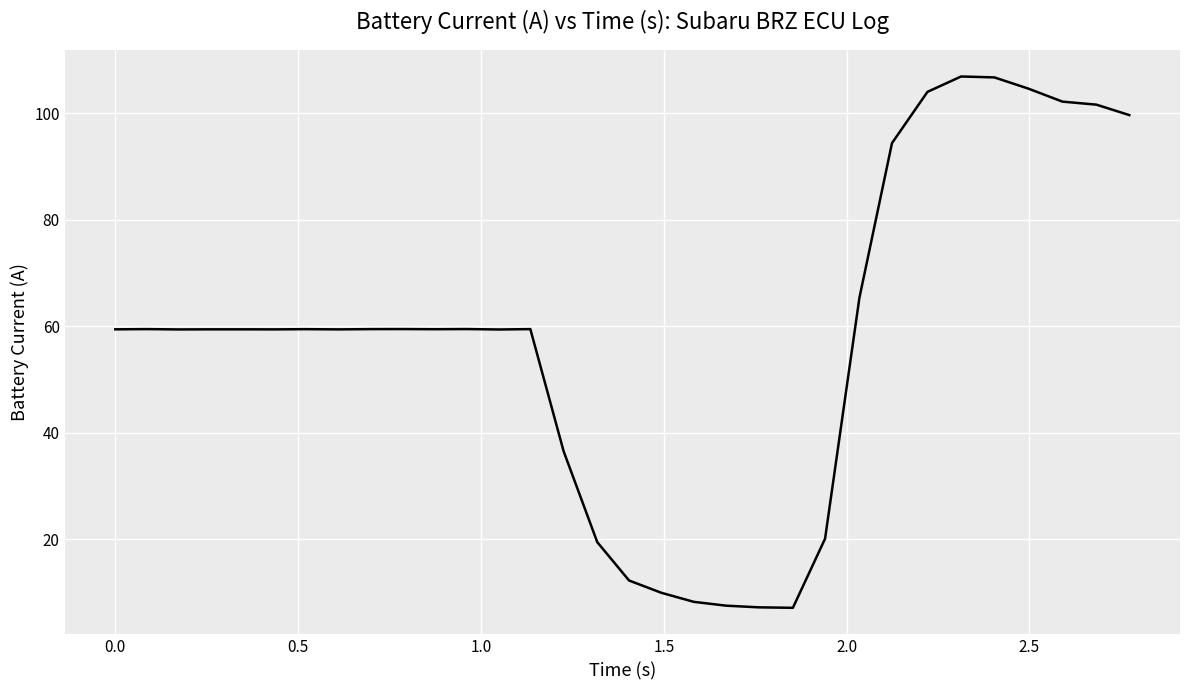

What is the difference between the maximum and minimum values?

99.8